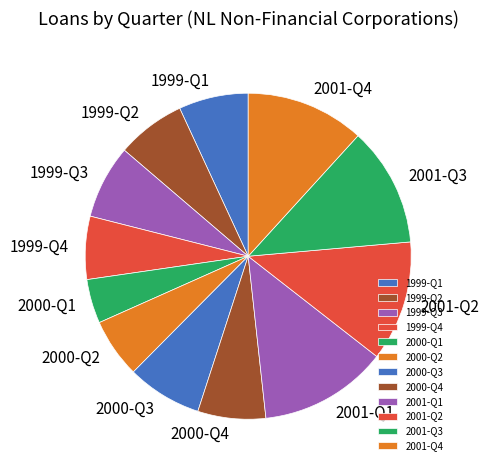

True or false: 2001-Q4 accounts for 4% of the total.

False